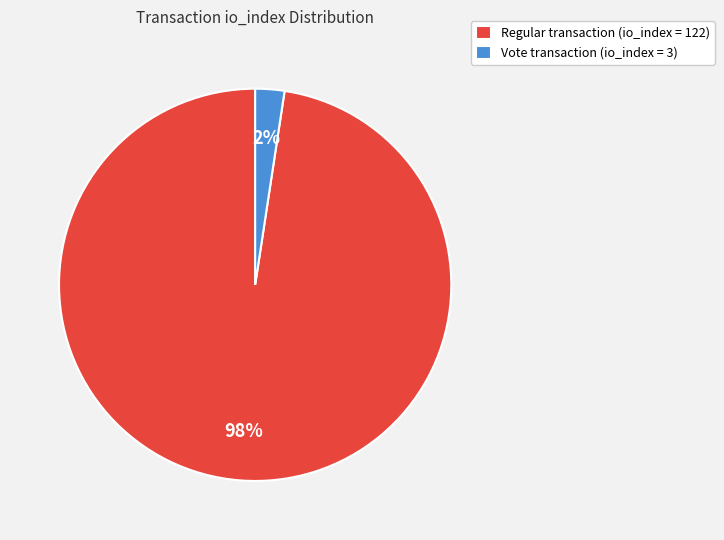

Which slice represents more than half of the pie?

Regular transaction (io_index = 122)